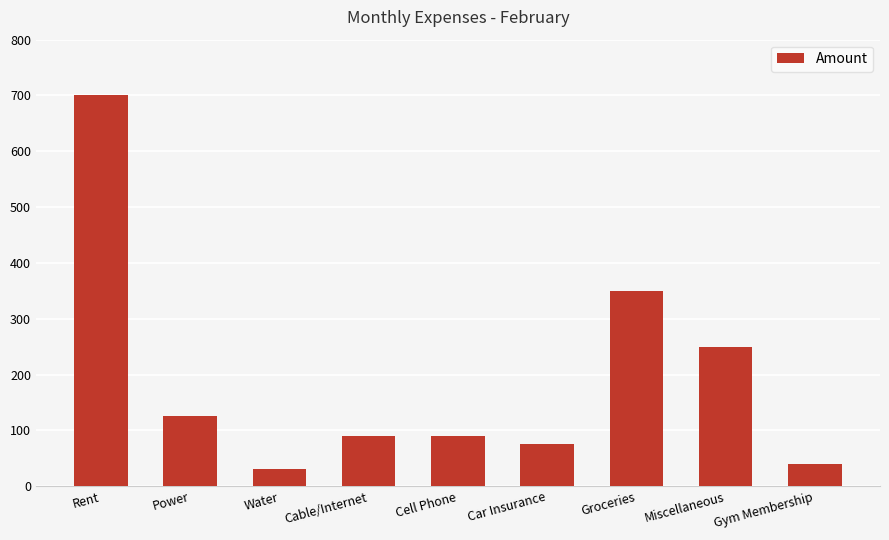

Count the number of data series in this chart.

1